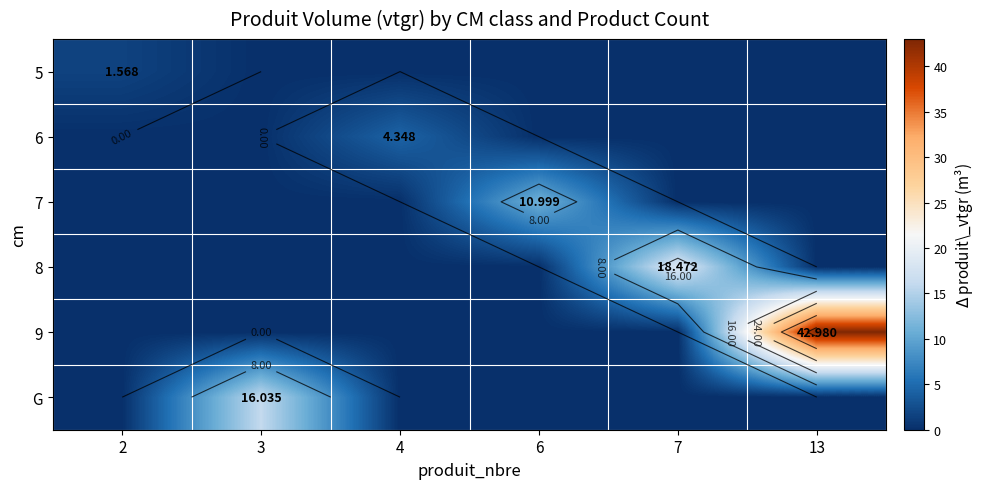

How many series are shown in this chart?

6